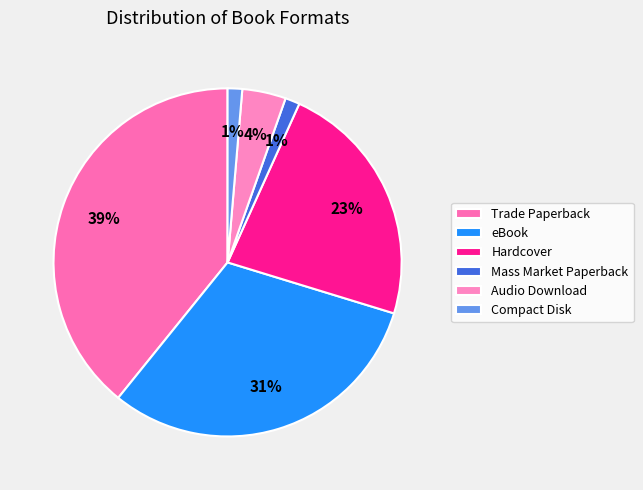

Does Hardcover account for over 50% of the chart?

No